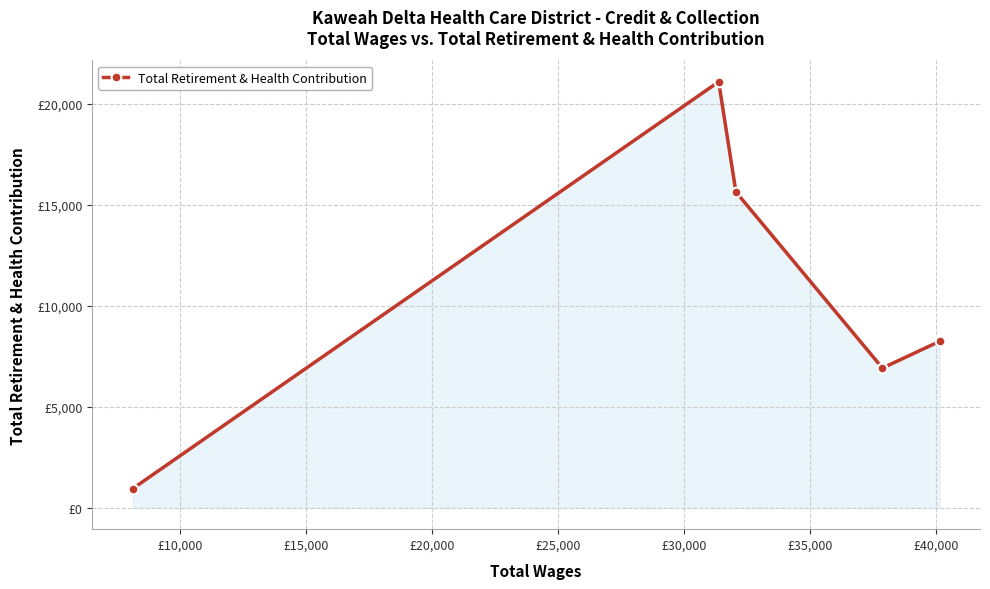

What is the value of the 4th point from the left?

6925